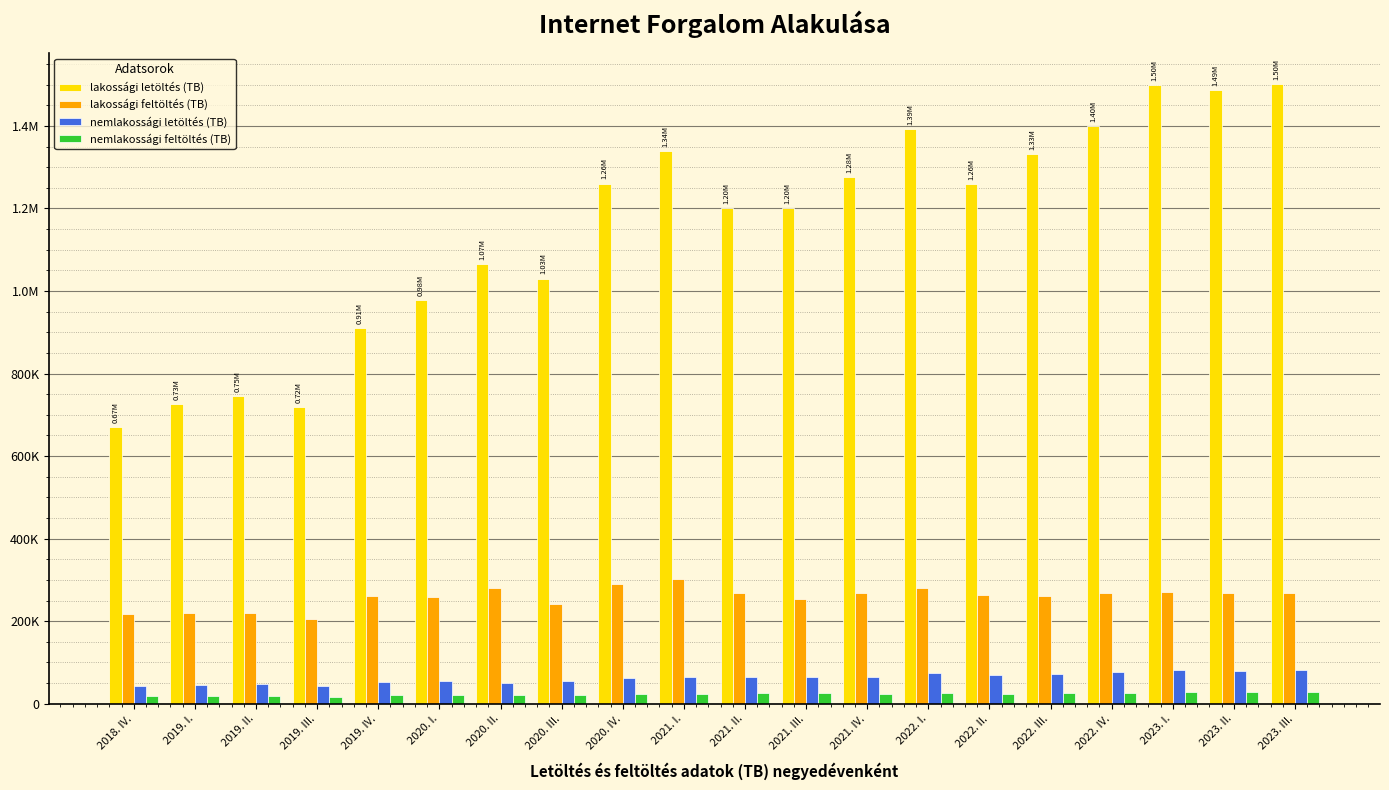

Reading left to right, what are all the values shown in this chart?

lakossági letöltés (TB): 2018. IV.=669971.6	2019. I.=726320.0	2019. II.=745886.0	2019. III.=718774.1	2019. IV.=909533.1	2020. I.=977806.7	2020. II.=1066122.0	2020. III.=1030089.3	2020. IV.=1260384.1	2021. I.=1339343.3	2021. II.=1201427.7	2021. III.=1201241.7	2021. IV.=1275786.6	2022. I.=1391706.8	2022. II.=1259576.6	2022. III.=1331448.3	2022. IV.=1399627.7	2023. I.=1498214.8	2023. II.=1486141.5	2023. III.=1500753.6
lakossági feltöltés (TB): 2018. IV.=217157.7	2019. I.=219442.6	2019. II.=219200.5	2019. III.=205821.9	2019. IV.=261233.9	2020. I.=258389.0	2020. II.=281135.4	2020. III.=241984.9	2020. IV.=291237.7	2021. I.=302053.1	2021. II.=267880.9	2021. III.=254945.7	2021. IV.=268191.7	2022. I.=280696.9	2022. II.=263942.9	2022. III.=262158.2	2022. IV.=267990.7	2023. I.=270186.9	2023. II.=267149.6	2023. III.=267327.8
nemlakossági letöltés (TB): 2018. IV.=41868.9	2019. I.=45167.8	2019. II.=47440.2	2019. III.=42746.1	2019. IV.=53781.1	2020. I.=56179.2	2020. II.=51475.2	2020. III.=54935.0	2020. IV.=63127.4	2021. I.=65134.8	2021. II.=63714.8	2021. III.=65847.3	2021. IV.=65026.7	2022. I.=73929.7	2022. II.=70447.2	2022. III.=72600.7	2022. IV.=77135.6	2023. I.=81740.0	2023. II.=79110.0	2023. III.=82463.2
nemlakossági feltöltés (TB): 2018. IV.=17694.5	2019. I.=18572.4	2019. II.=19182.6	2019. III.=17565.2	2019. IV.=21123.9	2020. I.=22180.8	2020. II.=22378.2	2020. III.=21337.9	2020. IV.=24061.4	2021. I.=24319.7	2021. II.=25101.1	2021. III.=25327.5	2021. IV.=24386.5	2022. I.=25469.9	2022. II.=24751.2	2022. III.=26024.3	2022. IV.=26465.0	2023. I.=28162.0	2023. II.=27316.3	2023. III.=29093.3